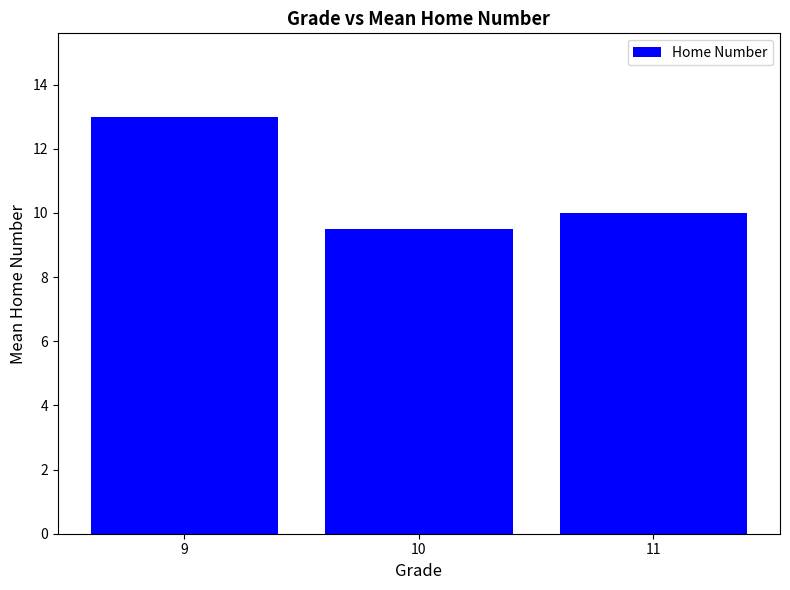

What is the smallest value displayed?

9.5